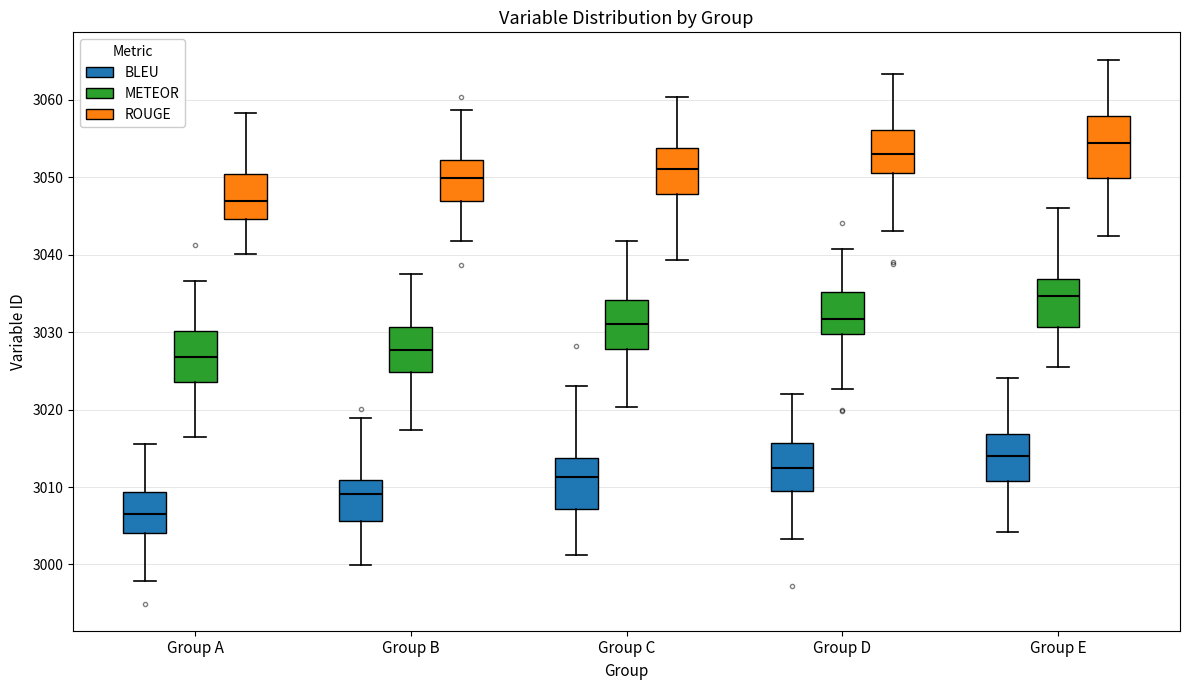

Reading left to right, read every box against the y-axis: the position of its median line, the range the box covers, and the ends of its whiskers. The values are not printed on the chart, so give them approximately, as read against the axis.

Group A (BLEU): median 3006, box 3004 to 3009, whiskers 2998 to 3016
Group A (METEOR): median 3027, box 3024 to 3030, whiskers 3016 to 3037
Group A (ROUGE): median 3047, box 3045 to 3050, whiskers 3040 to 3058
Group B (BLEU): median 3009, box 3006 to 3011, whiskers 3000 to 3019
Group B (METEOR): median 3028, box 3025 to 3031, whiskers 3017 to 3038
Group B (ROUGE): median 3050, box 3047 to 3052, whiskers 3042 to 3059
Group C (BLEU): median 3011, box 3007 to 3014, whiskers 3001 to 3023
Group C (METEOR): median 3031, box 3028 to 3034, whiskers 3020 to 3042
Group C (ROUGE): median 3051, box 3048 to 3054, whiskers 3039 to 3060
Group D (BLEU): median 3012, box 3010 to 3016, whiskers 3003 to 3022
Group D (METEOR): median 3032, box 3030 to 3035, whiskers 3023 to 3041
Group D (ROUGE): median 3053, box 3051 to 3056, whiskers 3043 to 3063
Group E (BLEU): median 3014, box 3011 to 3017, whiskers 3004 to 3024
Group E (METEOR): median 3035, box 3031 to 3037, whiskers 3025 to 3046
Group E (ROUGE): median 3054, box 3050 to 3058, whiskers 3042 to 3065